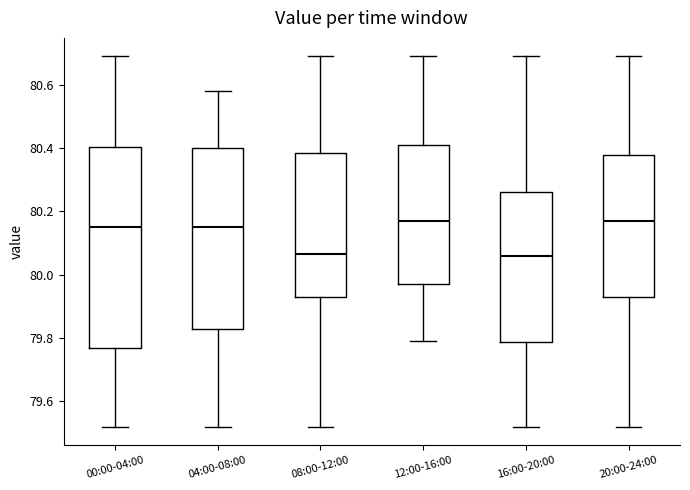

Reading left to right, transcribe this box plot: for each box, give where its median line is, the range the box spans, and where its two whiskers end, as read against the y-axis. The values are not printed on the chart, so give them approximately, as read against the axis.

00:00-04:00: median 80.16, box 79.76 to 80.40, whiskers 79.52 to 80.70
04:00-08:00: median 80.16, box 79.82 to 80.40, whiskers 79.52 to 80.58
08:00-12:00: median 80.06, box 79.94 to 80.38, whiskers 79.52 to 80.70
12:00-16:00: median 80.18, box 79.98 to 80.42, whiskers 79.80 to 80.70
16:00-20:00: median 80.06, box 79.78 to 80.26, whiskers 79.52 to 80.70
20:00-24:00: median 80.18, box 79.94 to 80.38, whiskers 79.52 to 80.70